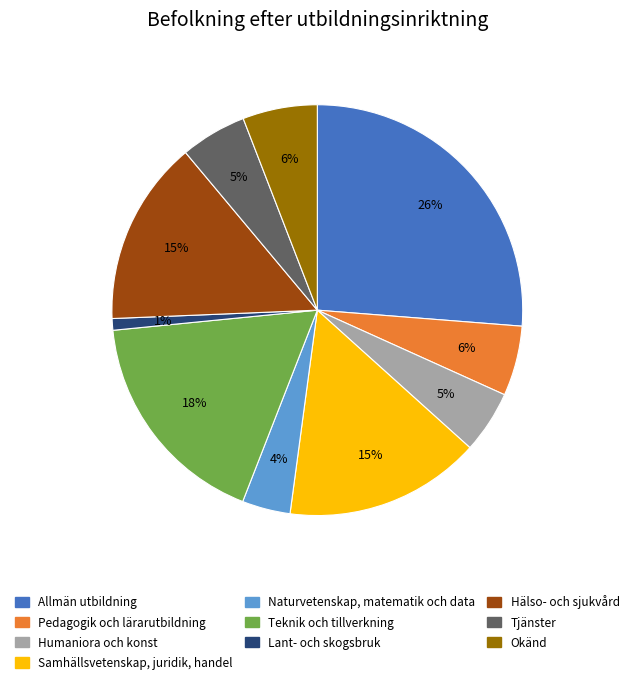

Which category has the smallest portion of the pie?

Lant- och skogsbruk